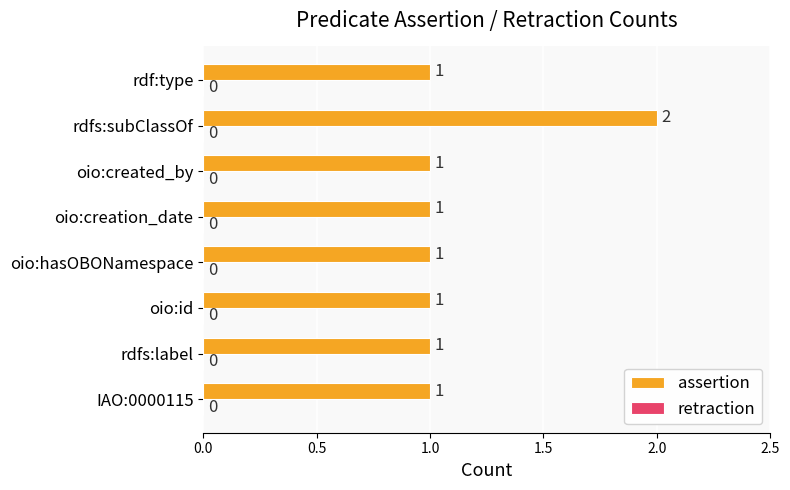

What is the change in value from oio:hasOBONamespace to rdfs:subClassOf?

+1